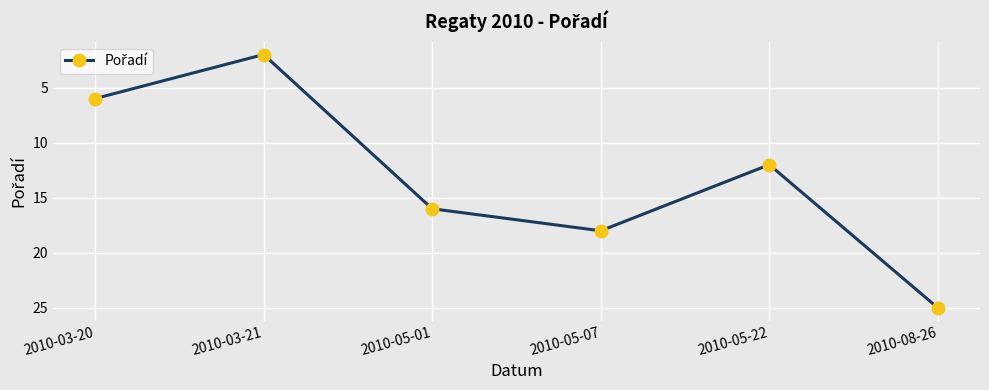

What is the value of the 6th point from the left?

25